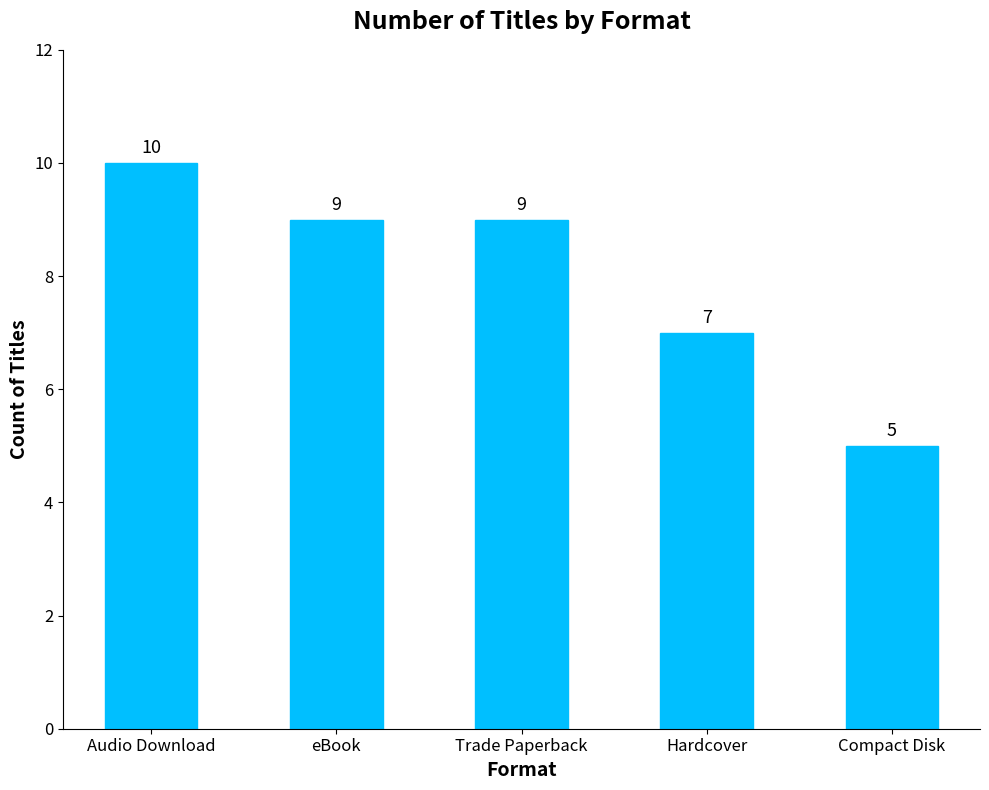

True or false: the data shows 7 at Hardcover.

True